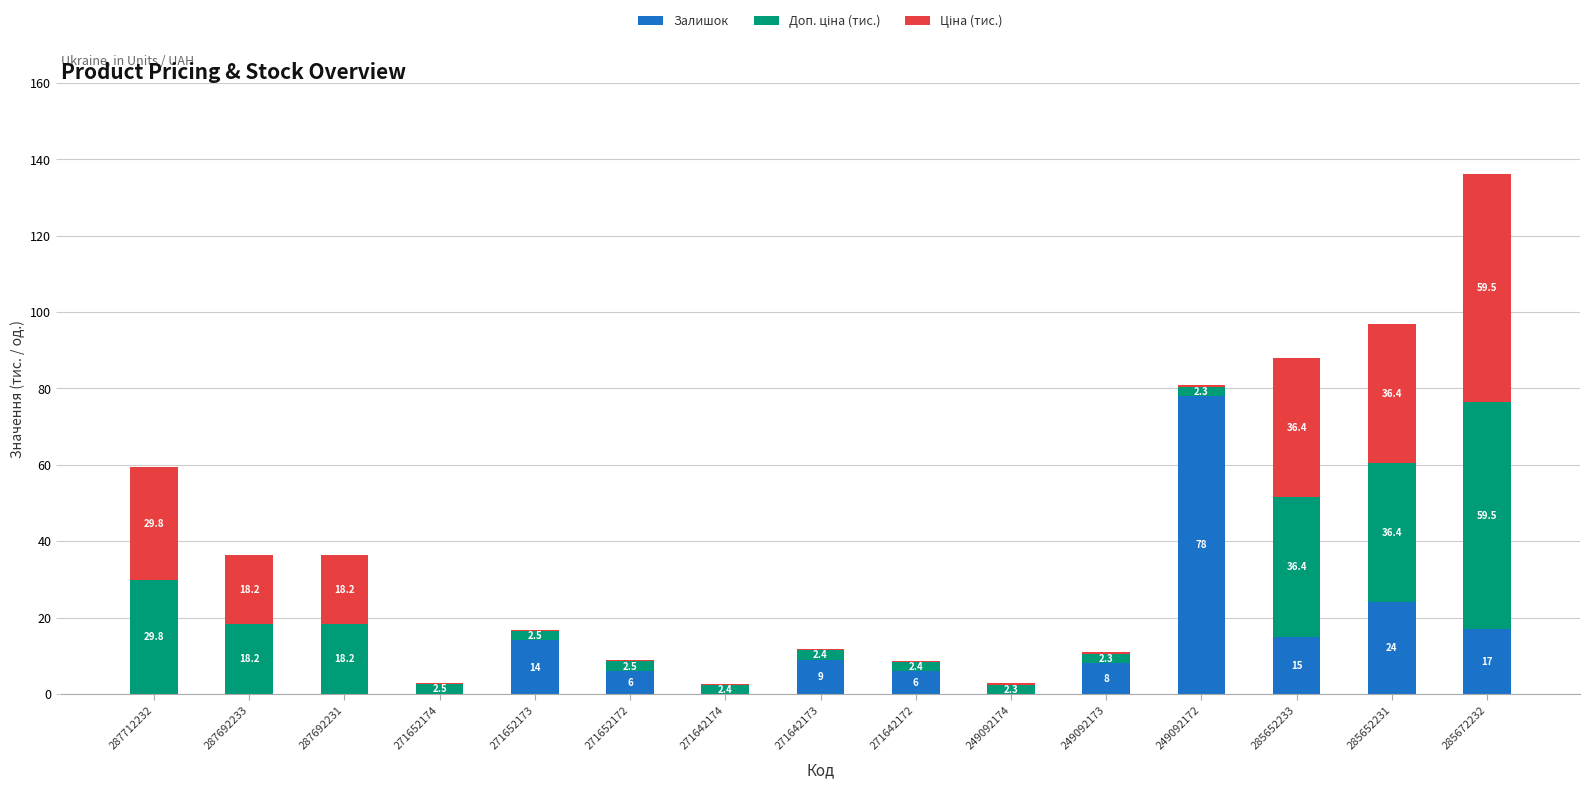

Count the number of categories in the chart.

15